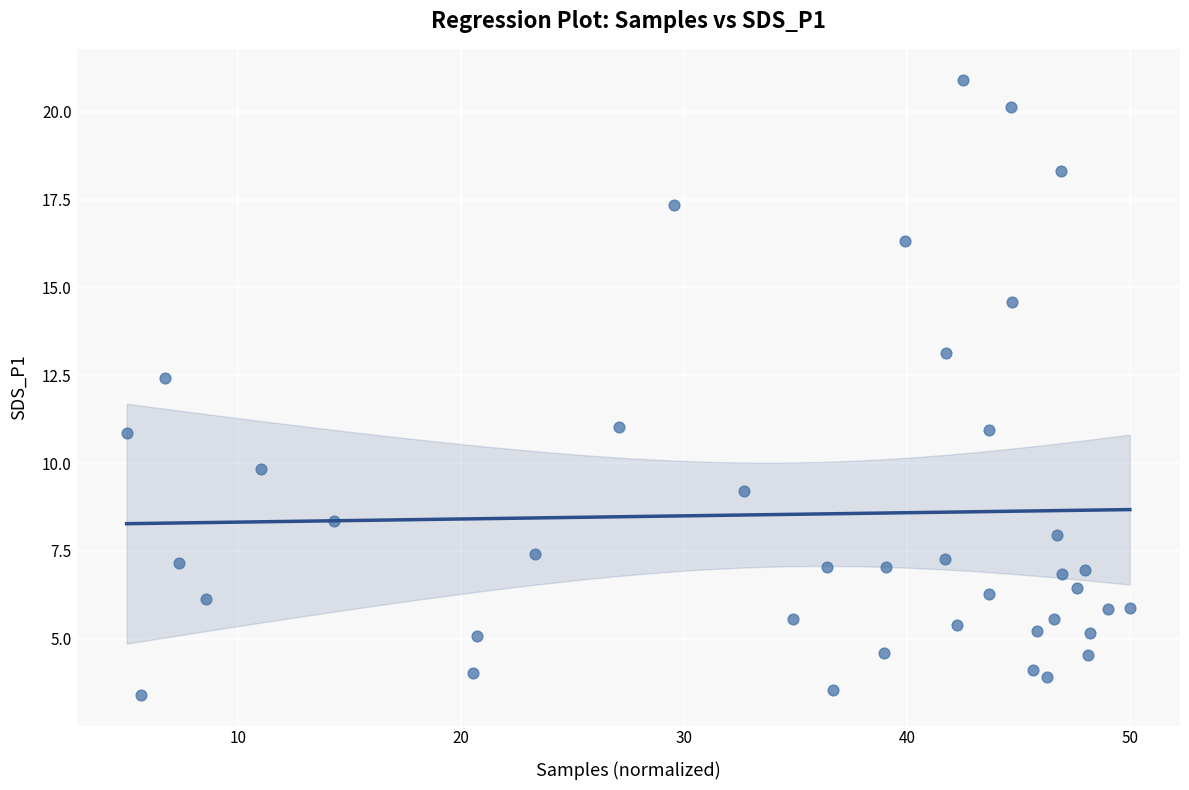

What Y value in the scatter plot is closest to 12?

12.4